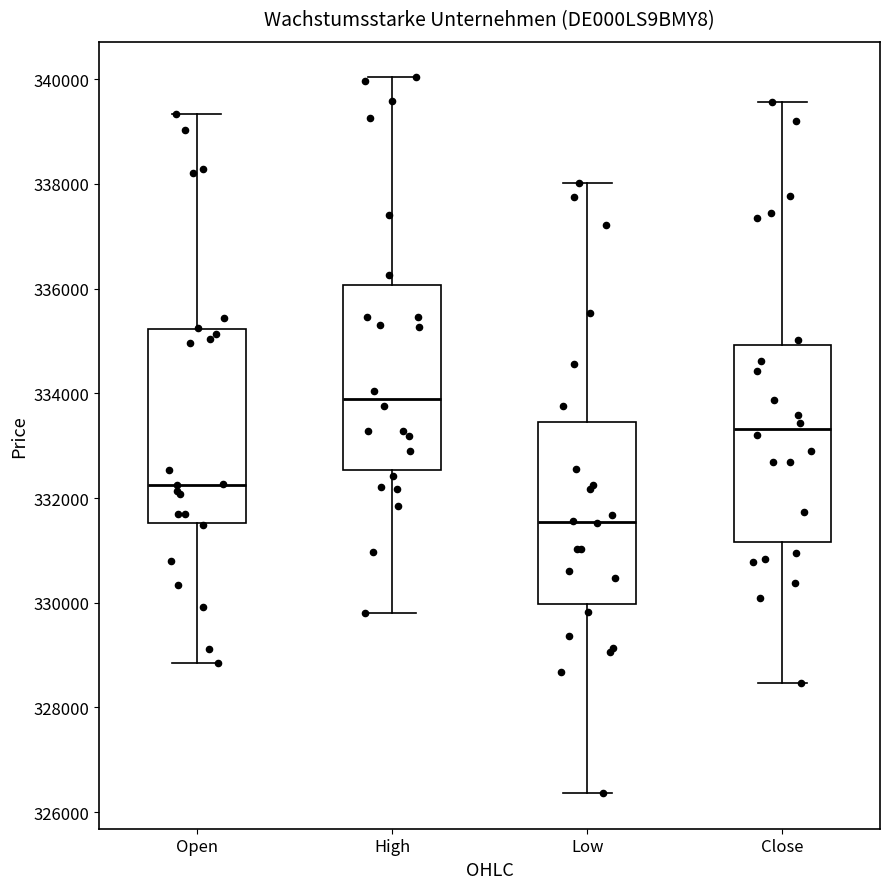

Where is the upper edge of the box for Low on the y-axis? The values are not printed on the chart, so give them approximately, as read against the axis.

333400